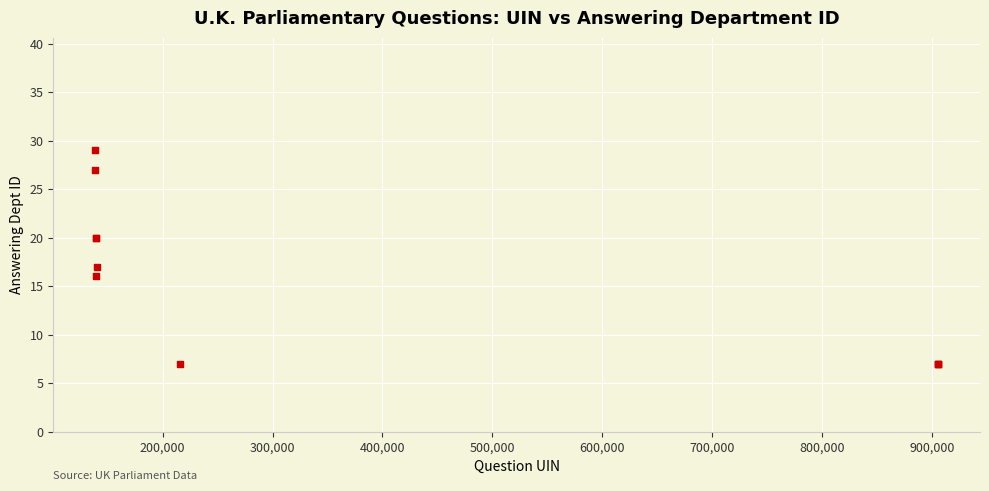

What Y value in the scatter plot is closest to 18?

17